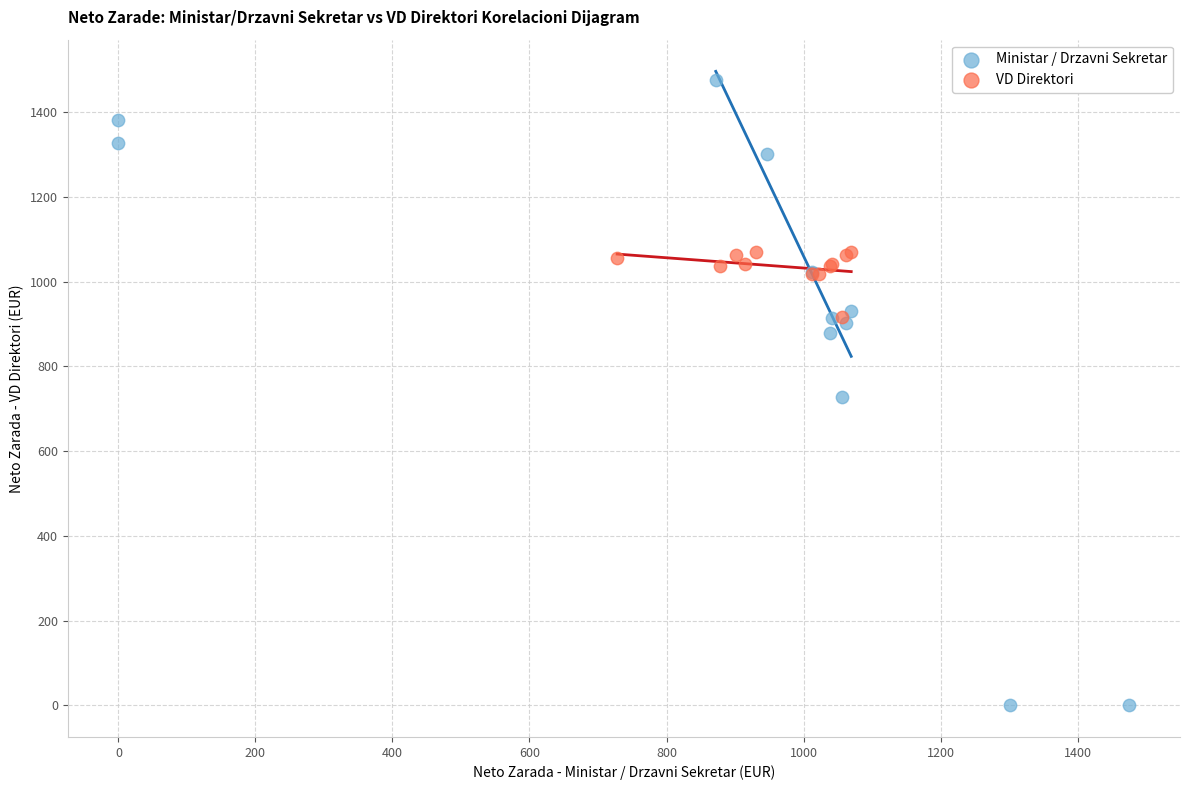

Which series contains the lowest Y value?

Ministar / Drzavni Sekretar